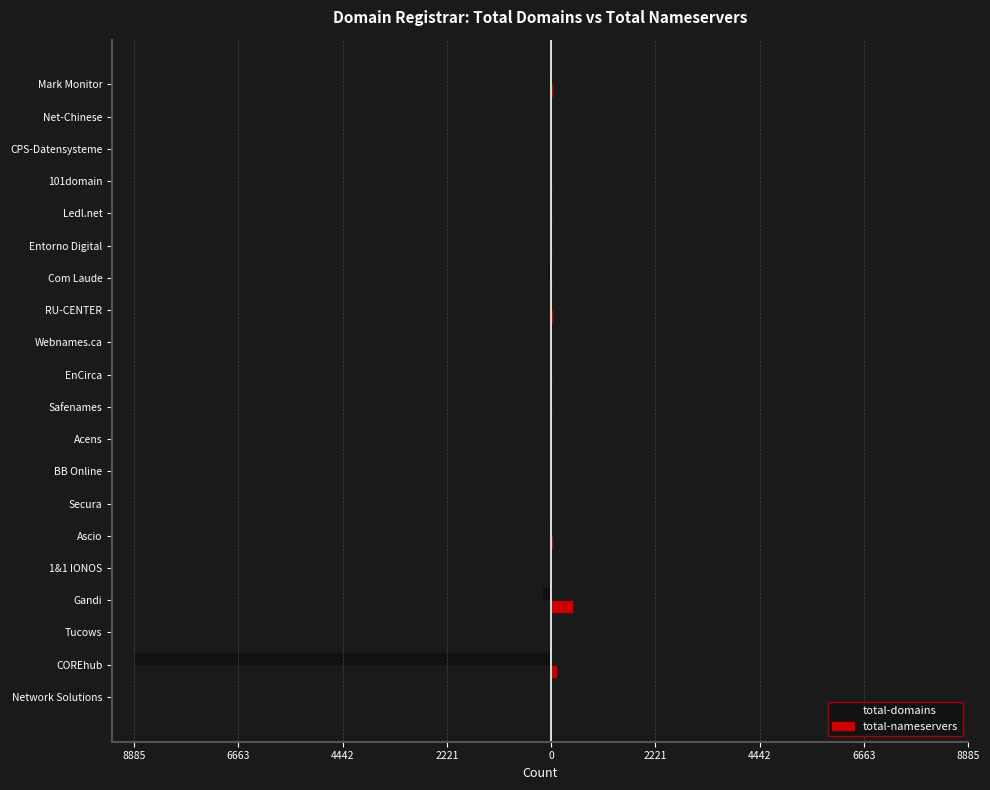

Reading right to left, what are all the values shown in this chart?

total-domains: -42	-1	0	-12	-2	-3	-66	-18	-6	-3	-12	0	0	-1	-55	0	-190	0	-8885	0
total-nameservers: 44	2	0	9	12	14	20	34	5	8	14	0	0	2	48	0	462	0	125	0